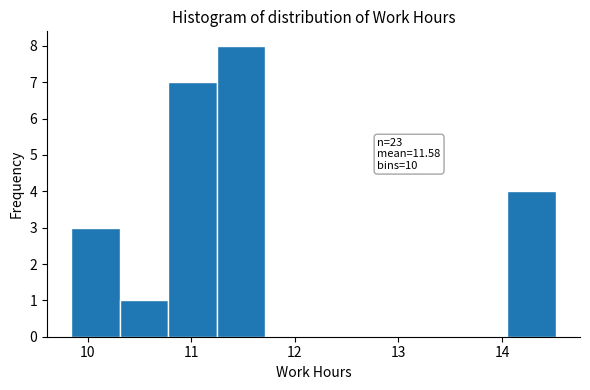

Which range on the x-axis has the tallest bar?

11.2 to 11.7